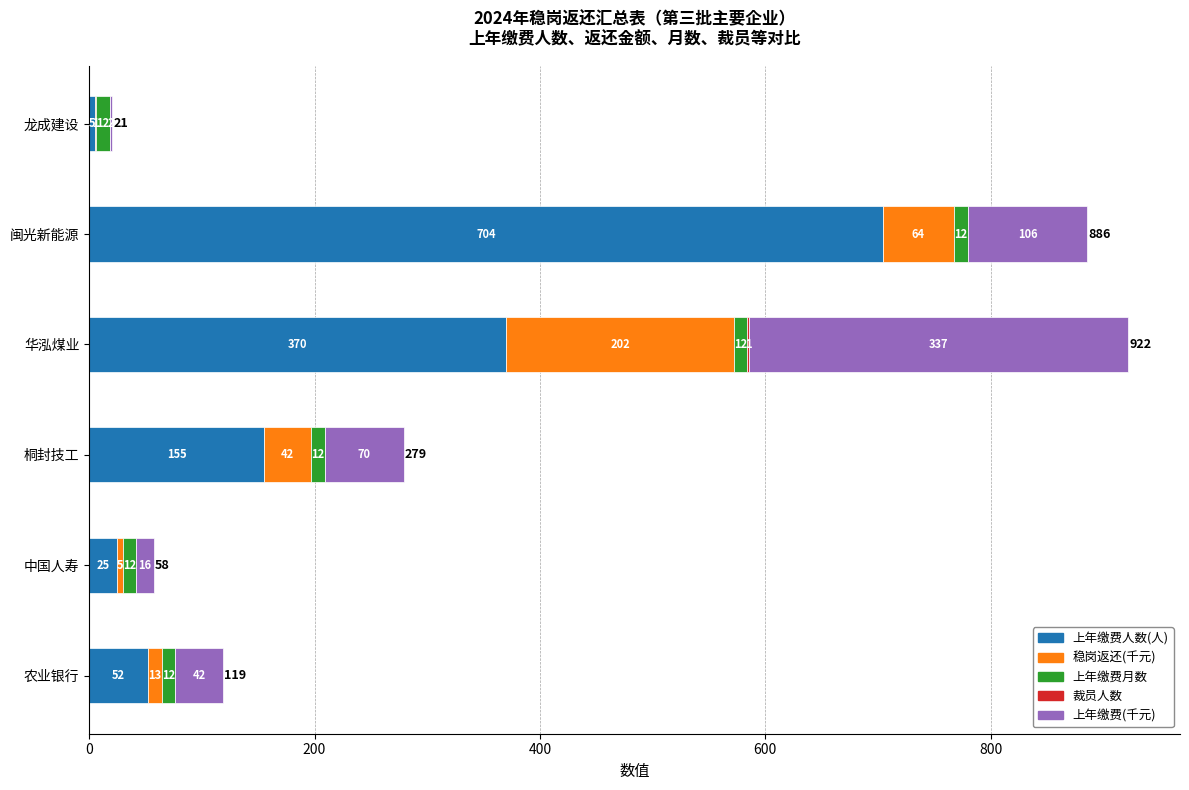

Is it true that 上年缴费人数(人) equals 155.0 at 桐封技工?

True